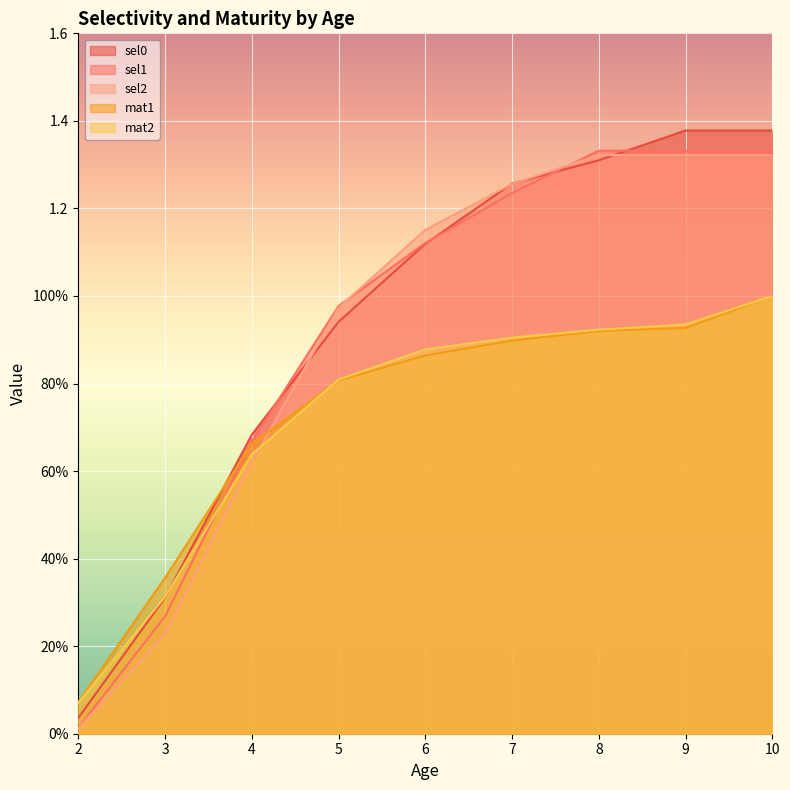

True or false: mat1 has a value of 0.5 at 3.

False